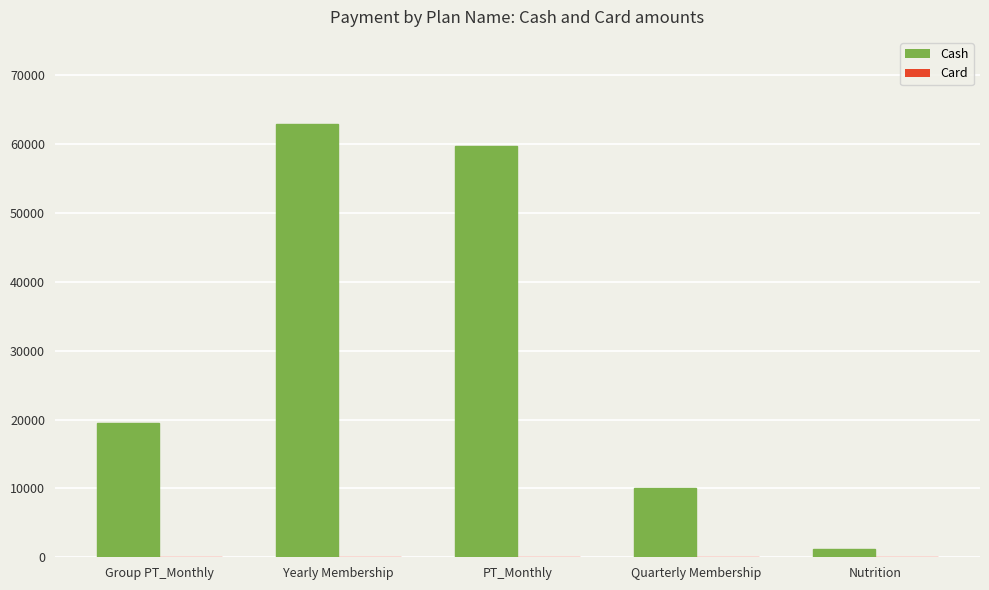

What is the label of the 3rd bar from the left?

PT_Monthly